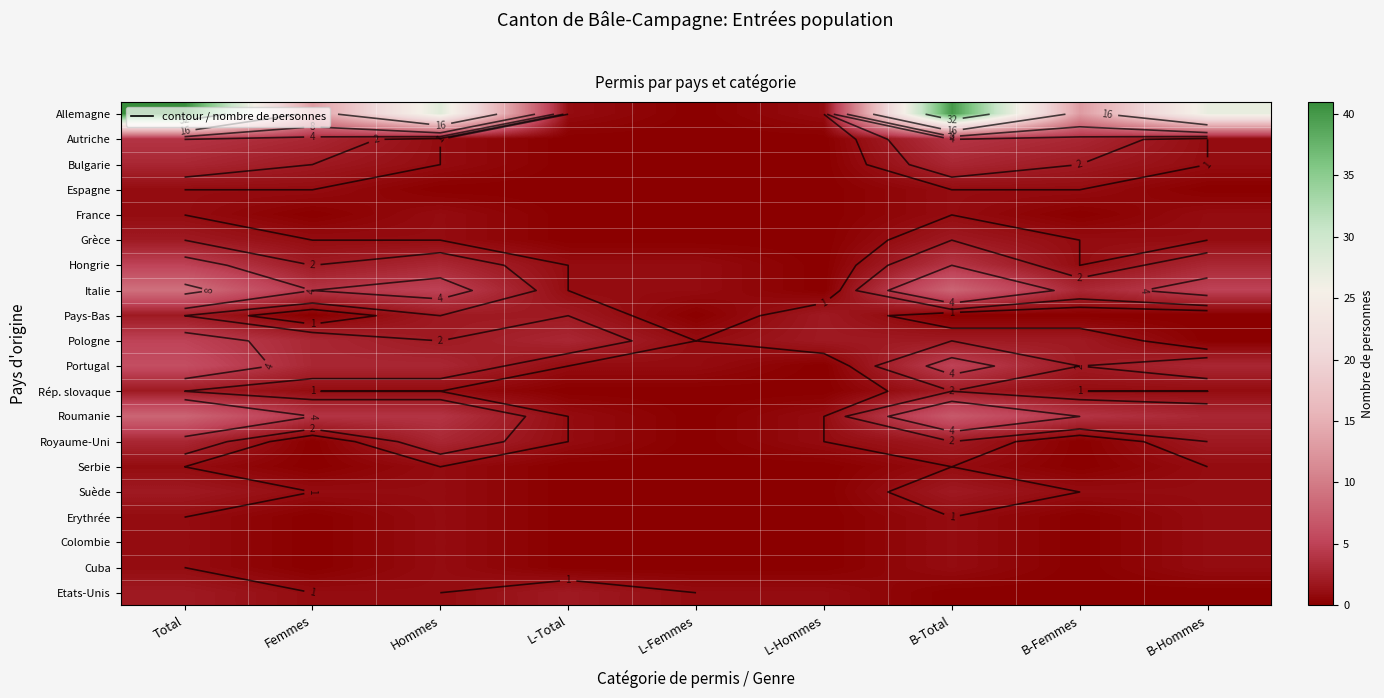

Which series has the largest total across all categories?

Allemagne